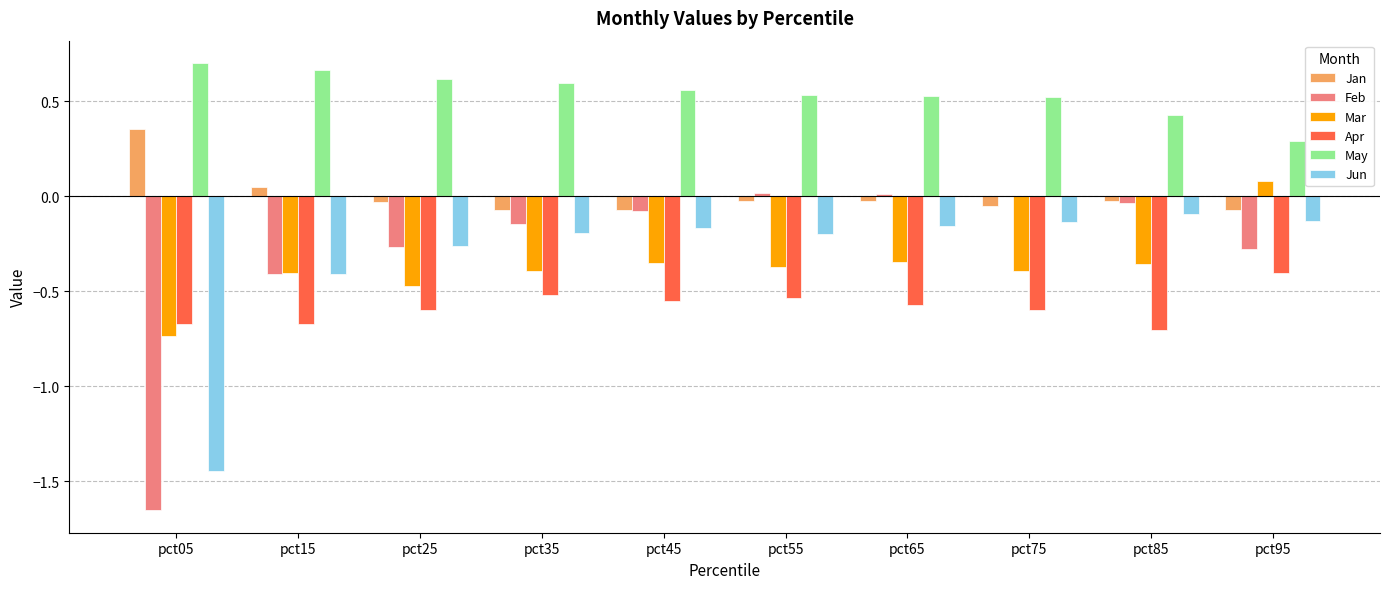

Is it true that Apr equals -0.6 at pct65?

True